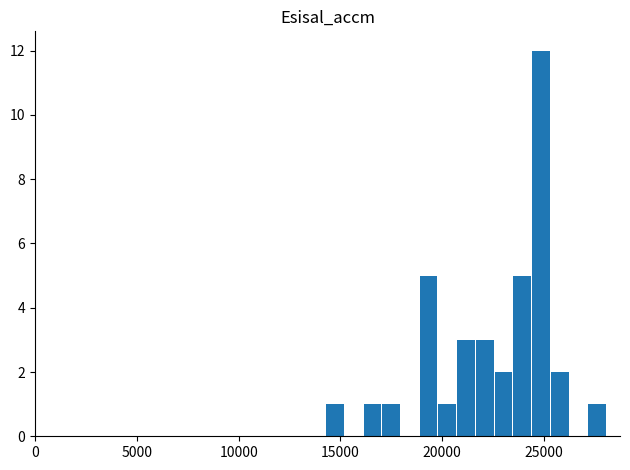

What is the maximum value shown in the chart?

12